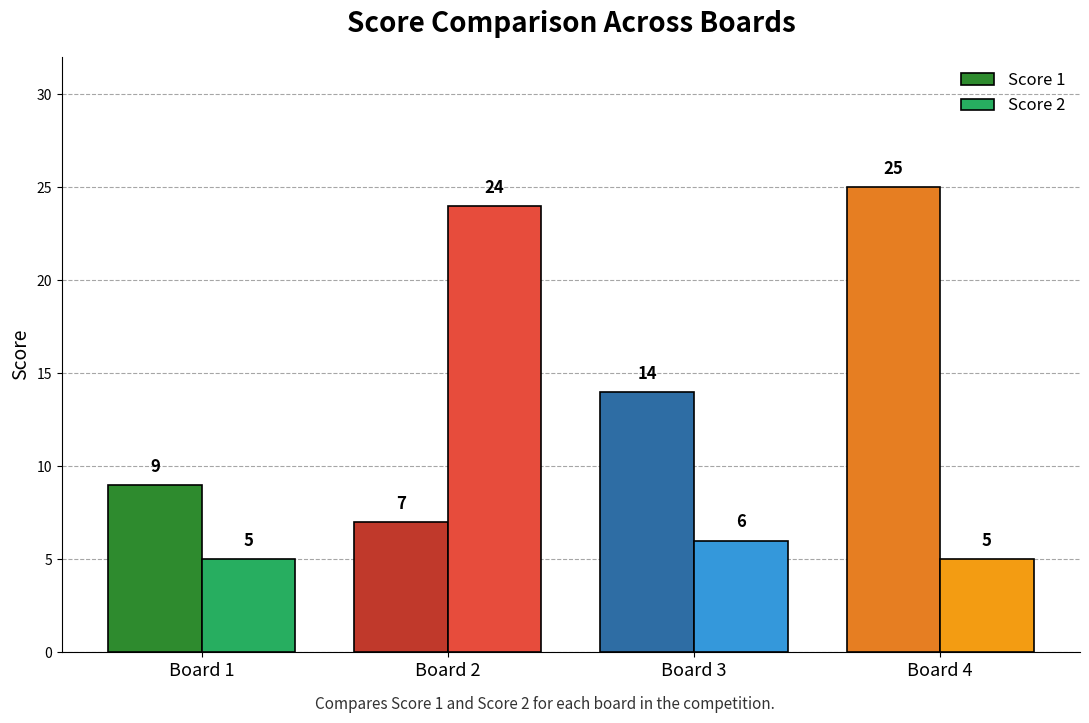

What is the value of the Score 1 bar at the 4th from the left?

25